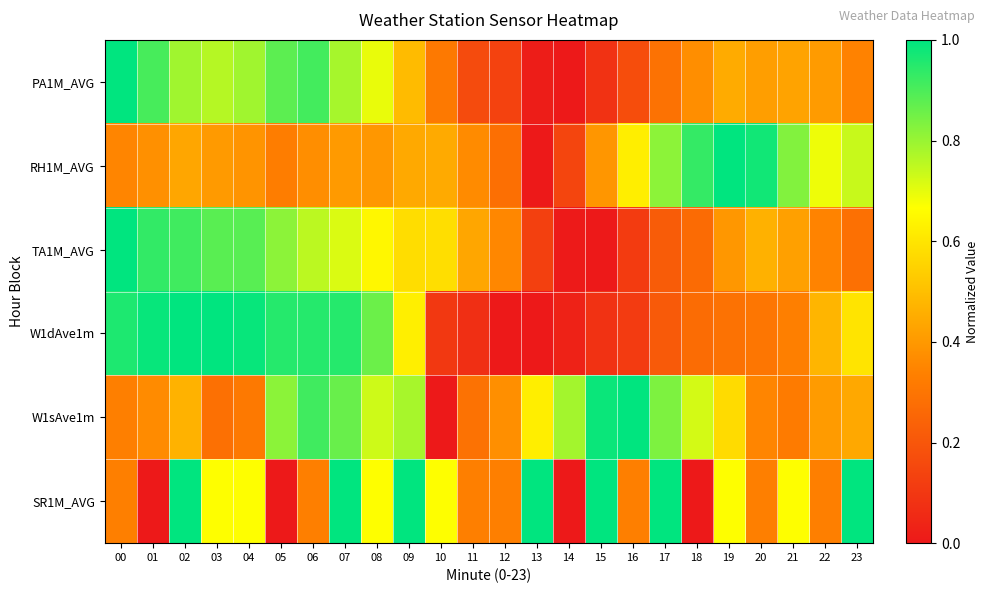

Which has a higher value, 21 or 08?

08